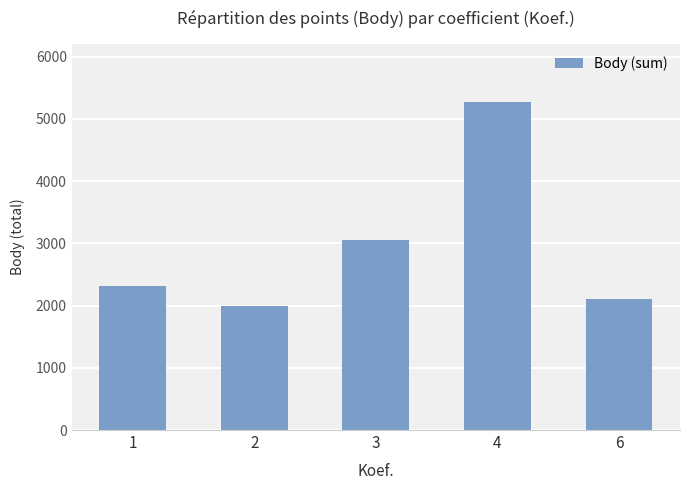

Which label corresponds to the largest value in the chart?

4